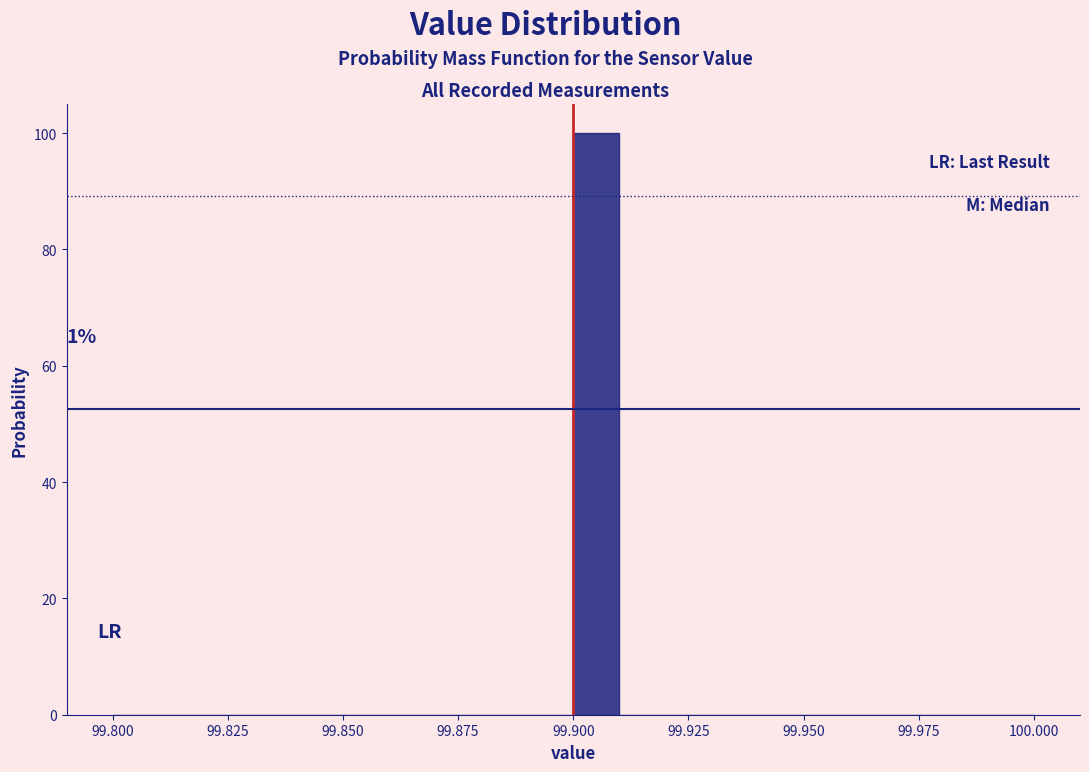

Read against the x-axis, roughly where is the centre of the tallest bar?

99.905